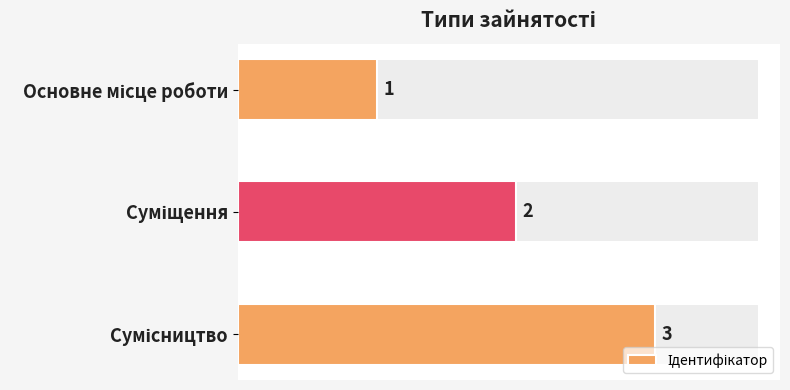

What is the sum of all values?

6